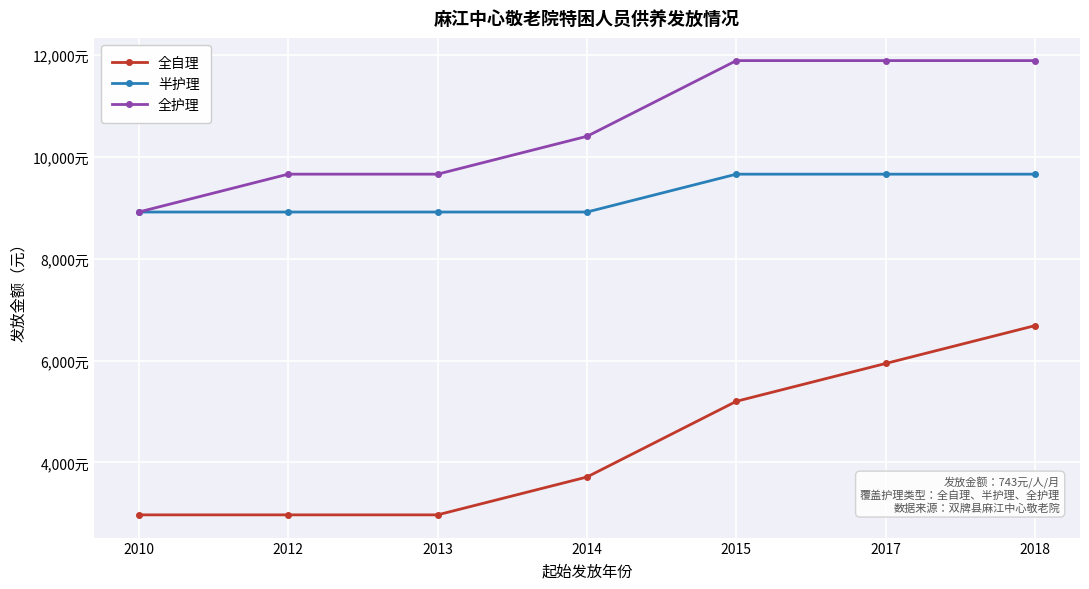

Is this an area chart (filled region under the line)?

No